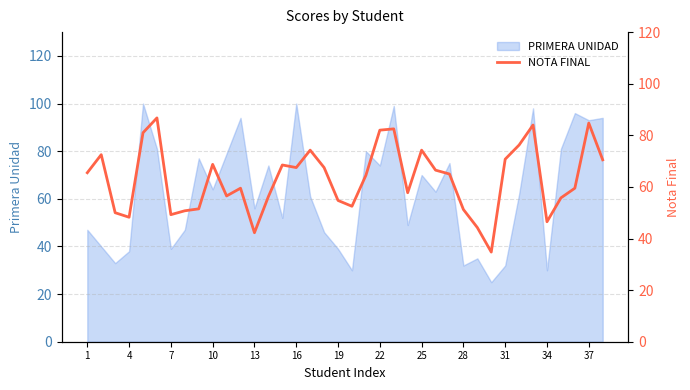

Is it true that PRIMERA UNIDAD equals 24 at 4?

False